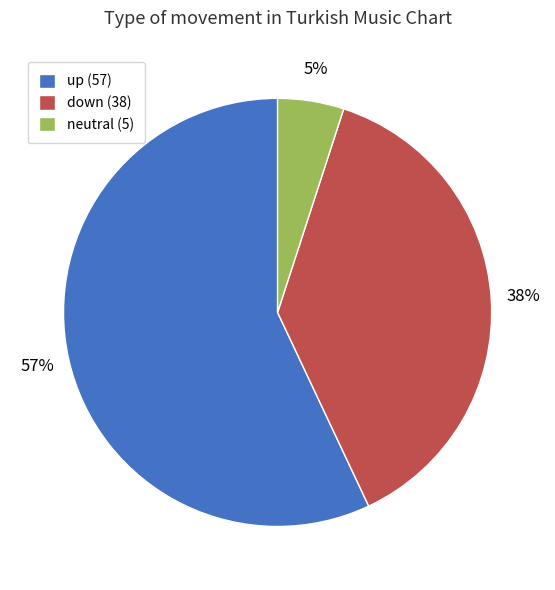

Does down (38) account for over 50% of the chart?

No